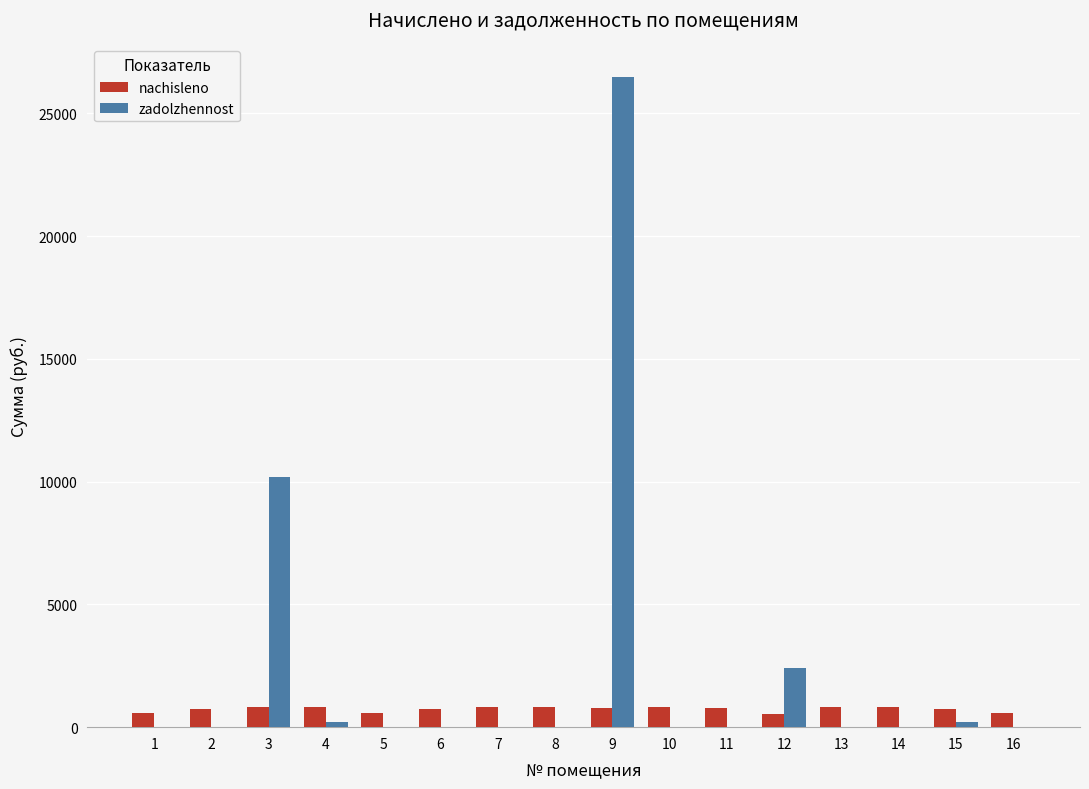

What is the sum of all nachisleno values?

11863.7